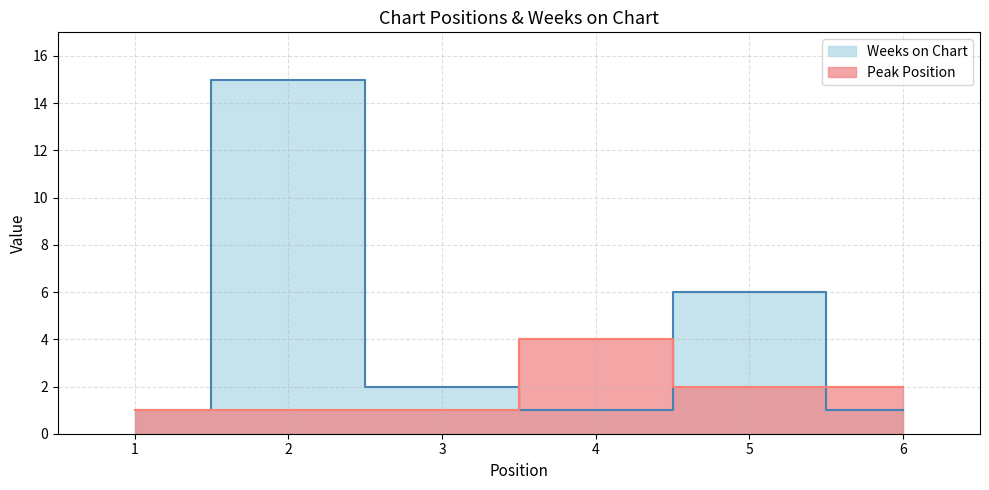

What is the lowest value of the Peak Position series?

1